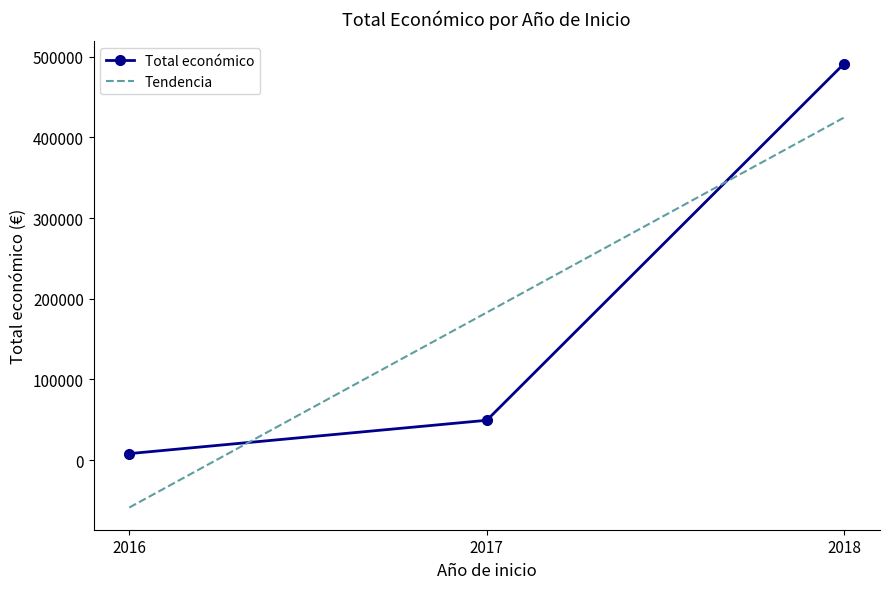

List the labels in order of value, smallest first.

2016, 2017, 2018